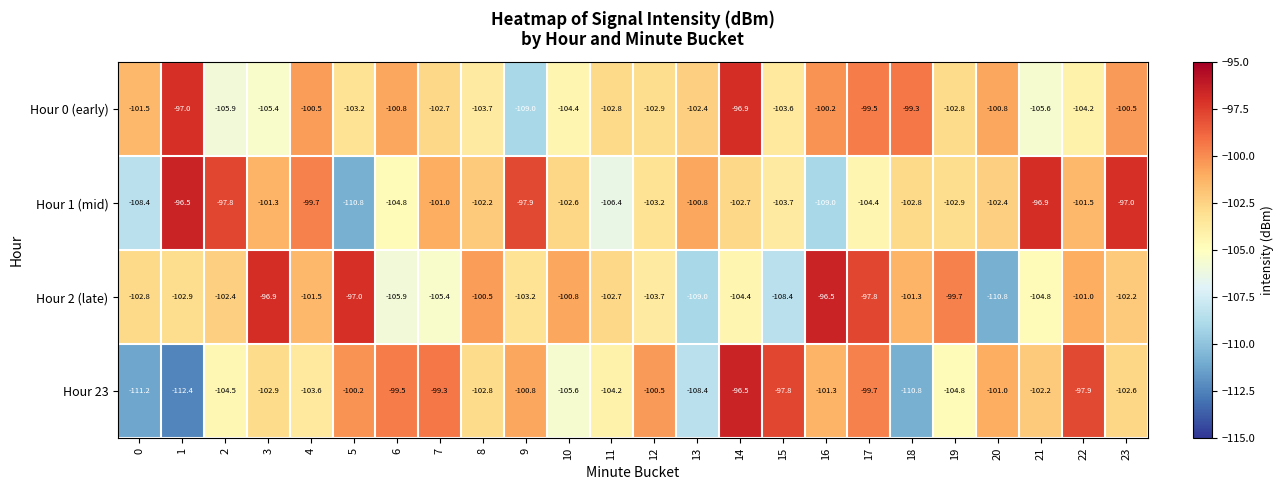

Which label corresponds to the smallest value in the chart?

1